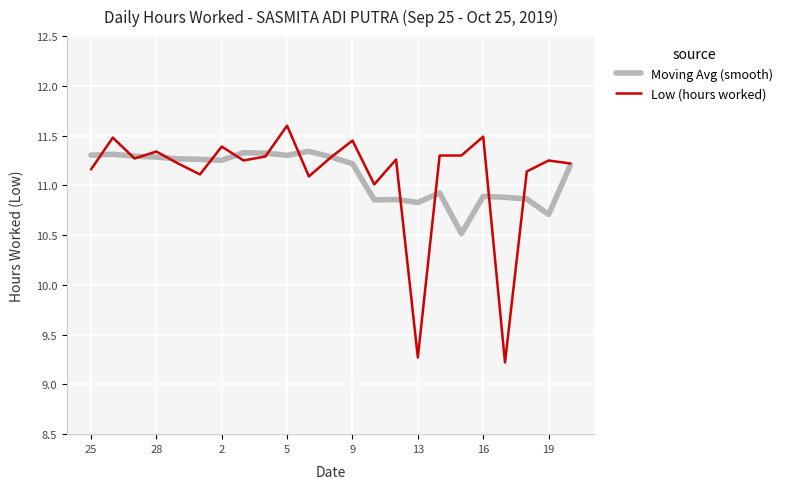

What is the lowest value of the Low (hours worked) series?

9.2